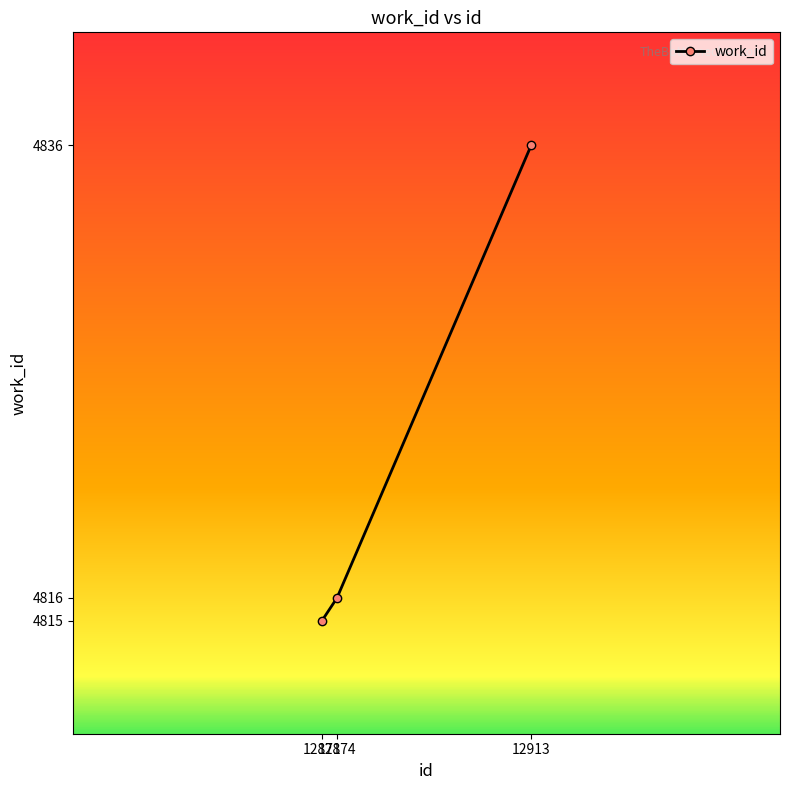

Reading left to right, transcribe all the data shown in this chart.

4815	4816	4836